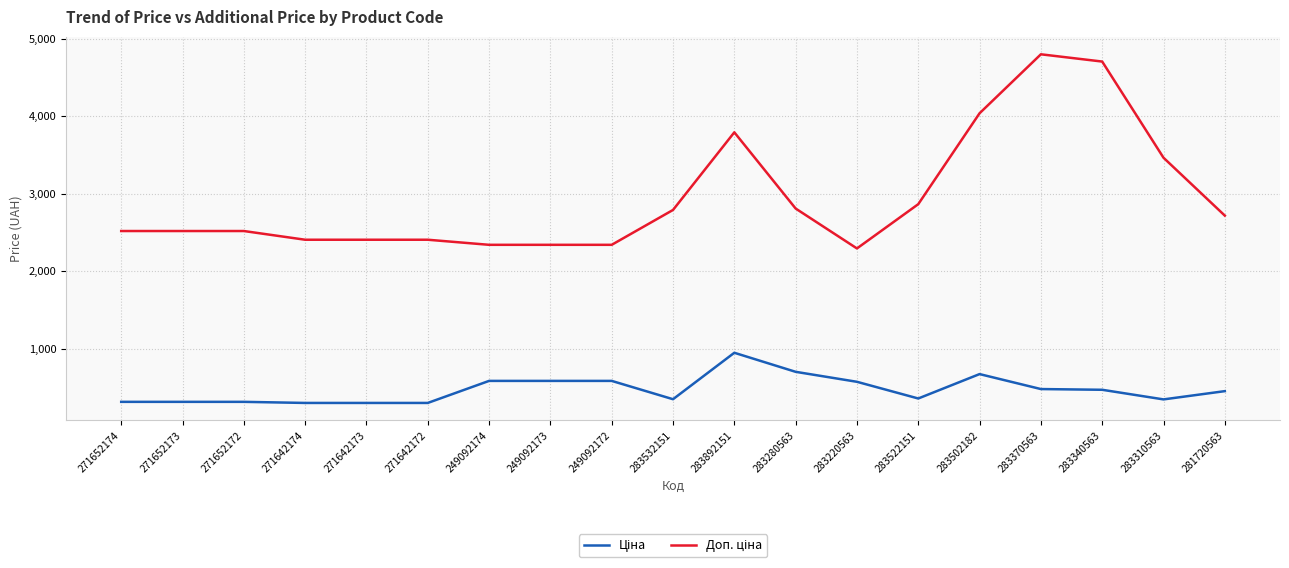

What is the greatest value displayed?

4796.4